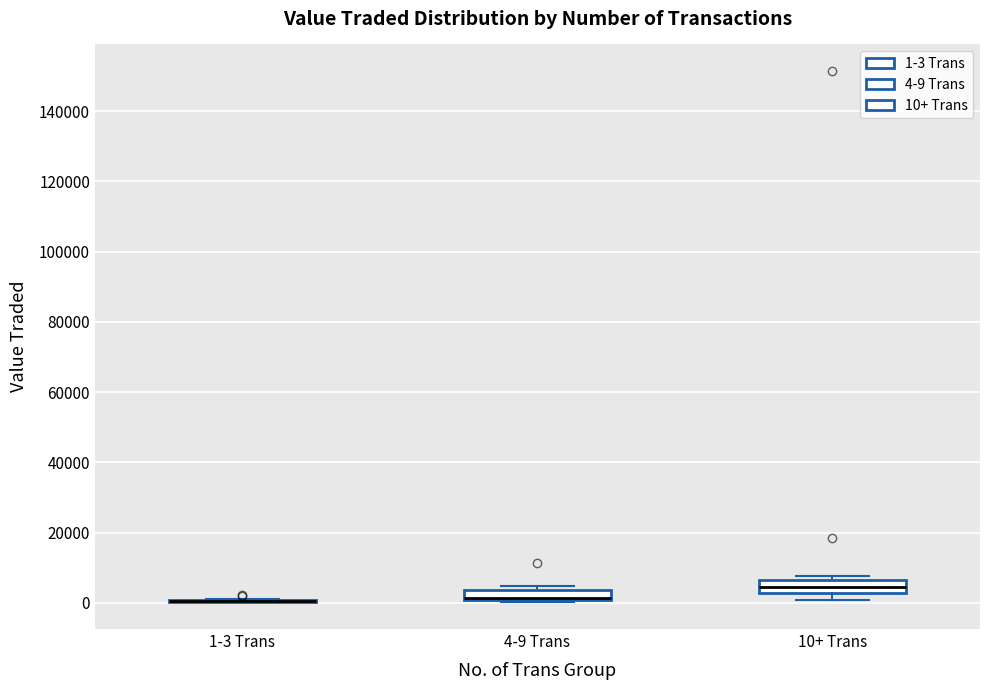

Where is the upper edge of the box for 10+ Trans on the y-axis? The values are not printed on the chart, so give them approximately, as read against the axis.

6000